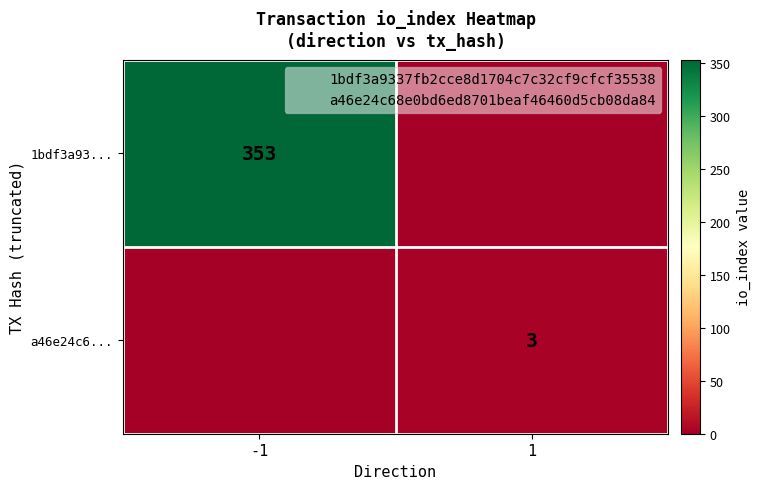

The value of a46e24c6... at -1 is -2. True or false?

False